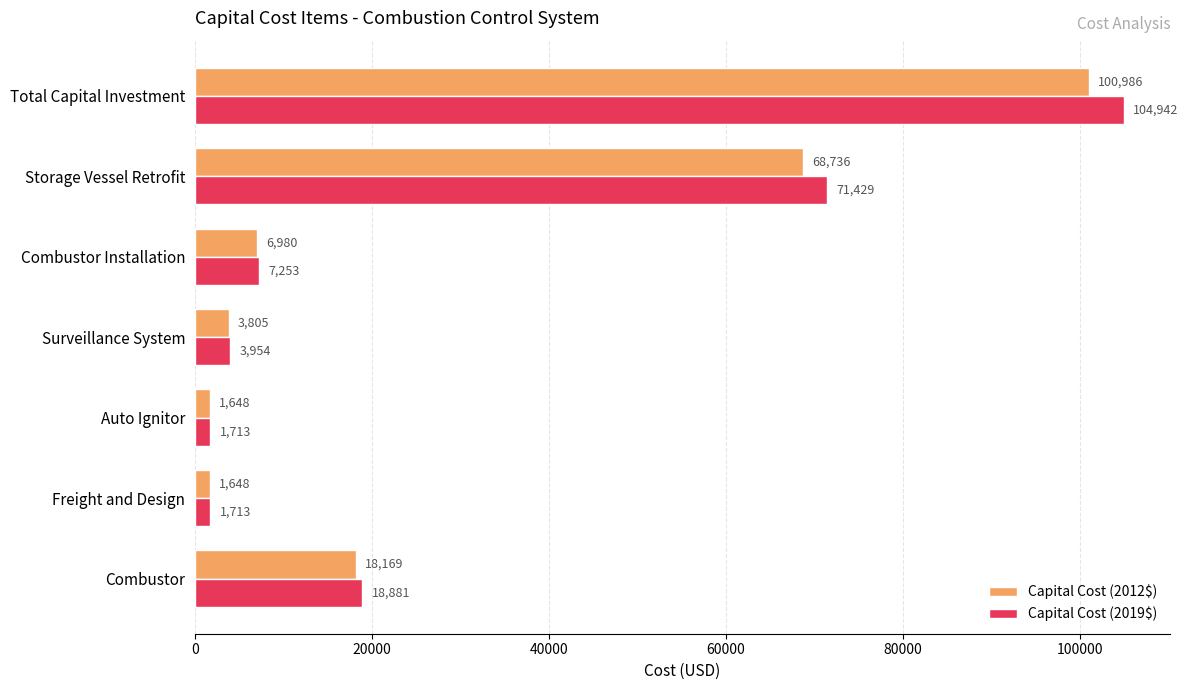

Which series has the largest total across all categories?

Capital Cost (2019$)